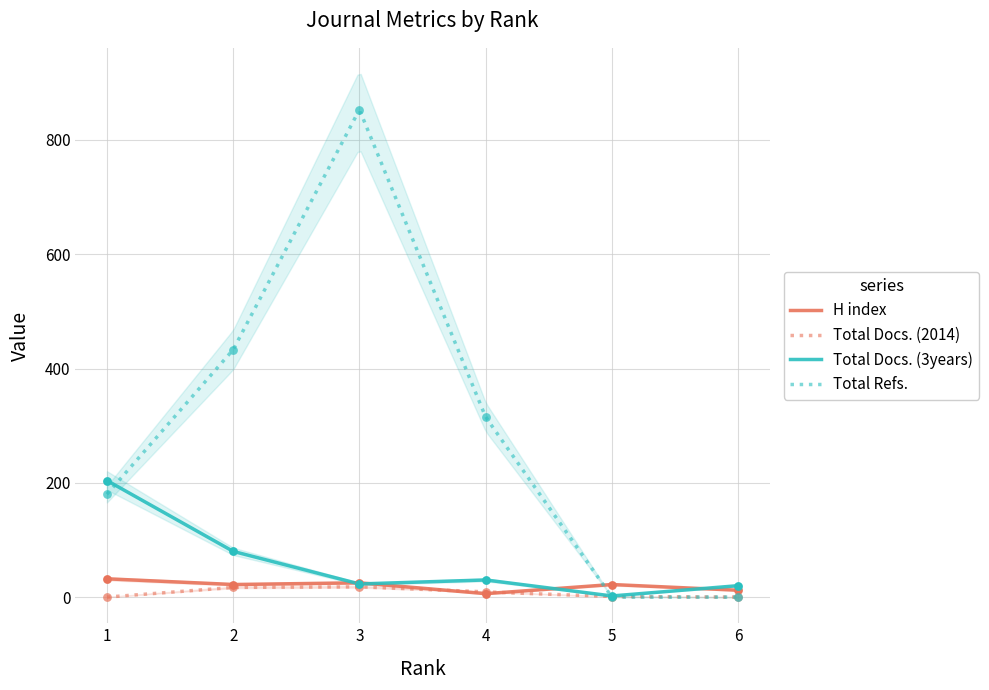

At which category is the sum across all series the highest?

3